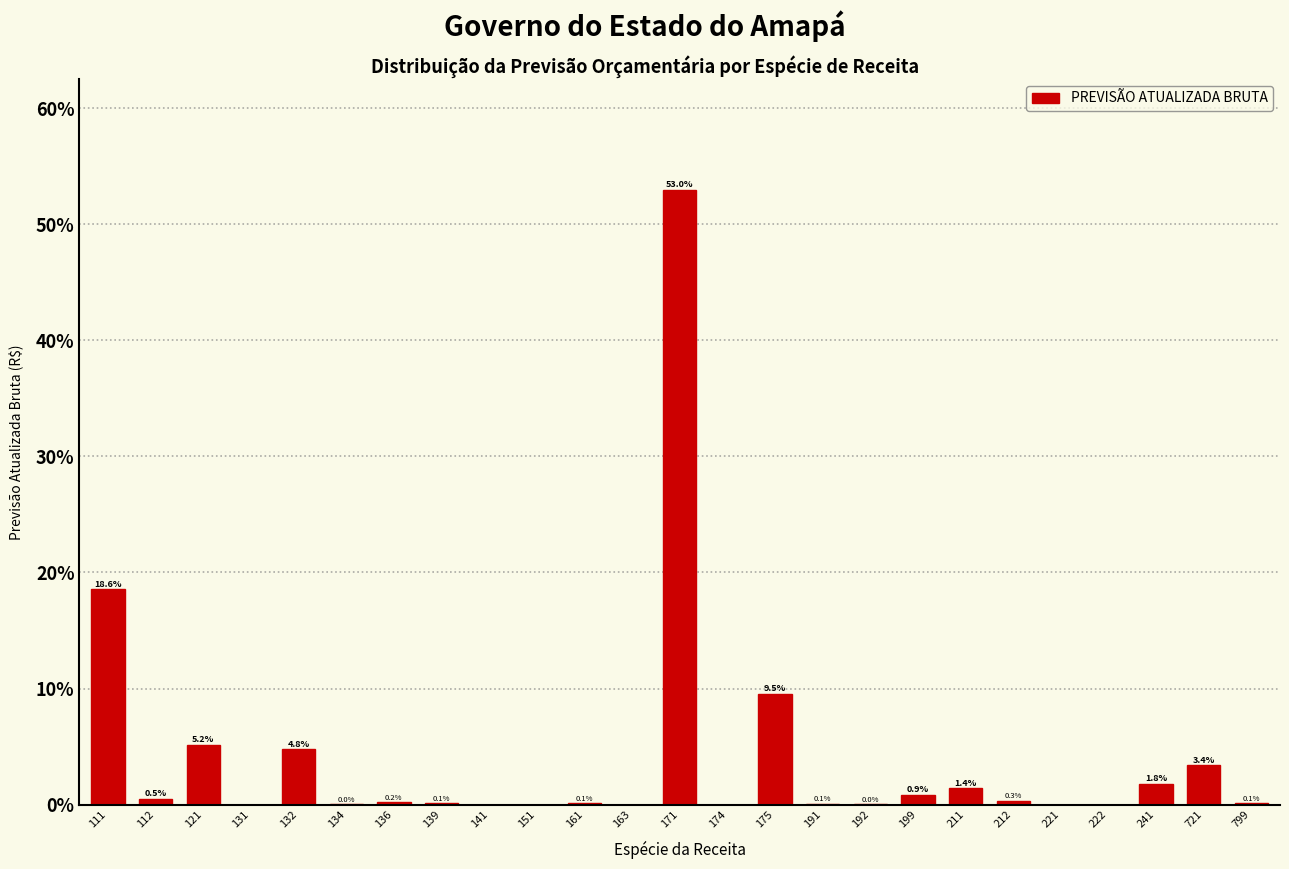

What is the sum of all values?

100.0